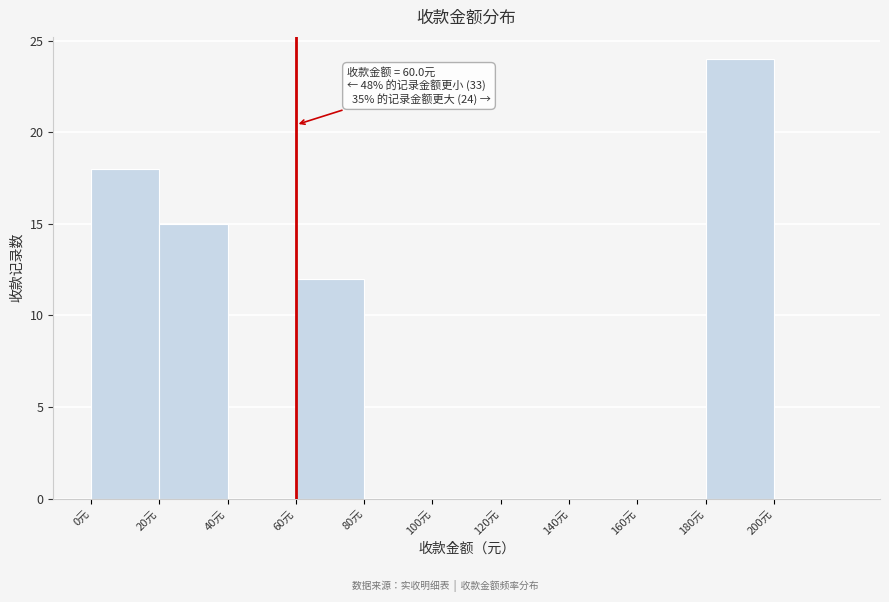

Which range on the x-axis has the tallest bar?

180 to 200